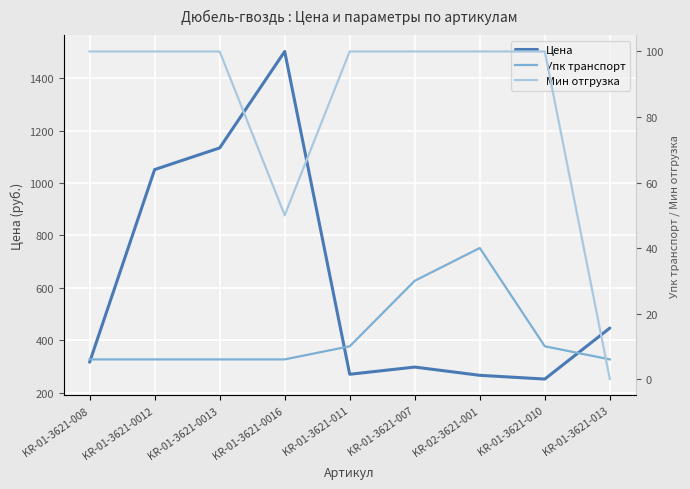

Rank the series by their maximum value, from lowest to highest.

Упк транспорт, Мин отгрузка, Цена